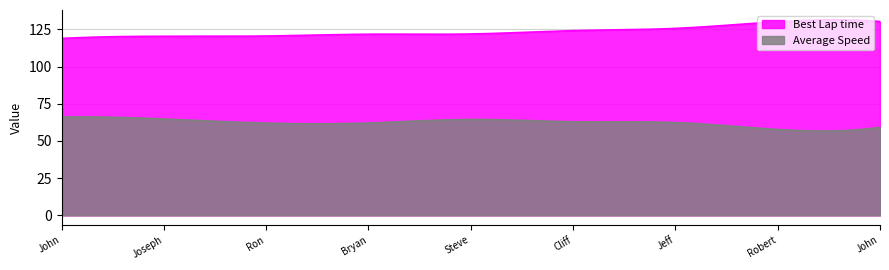

At how many categories does at least one series exceed 104?

300